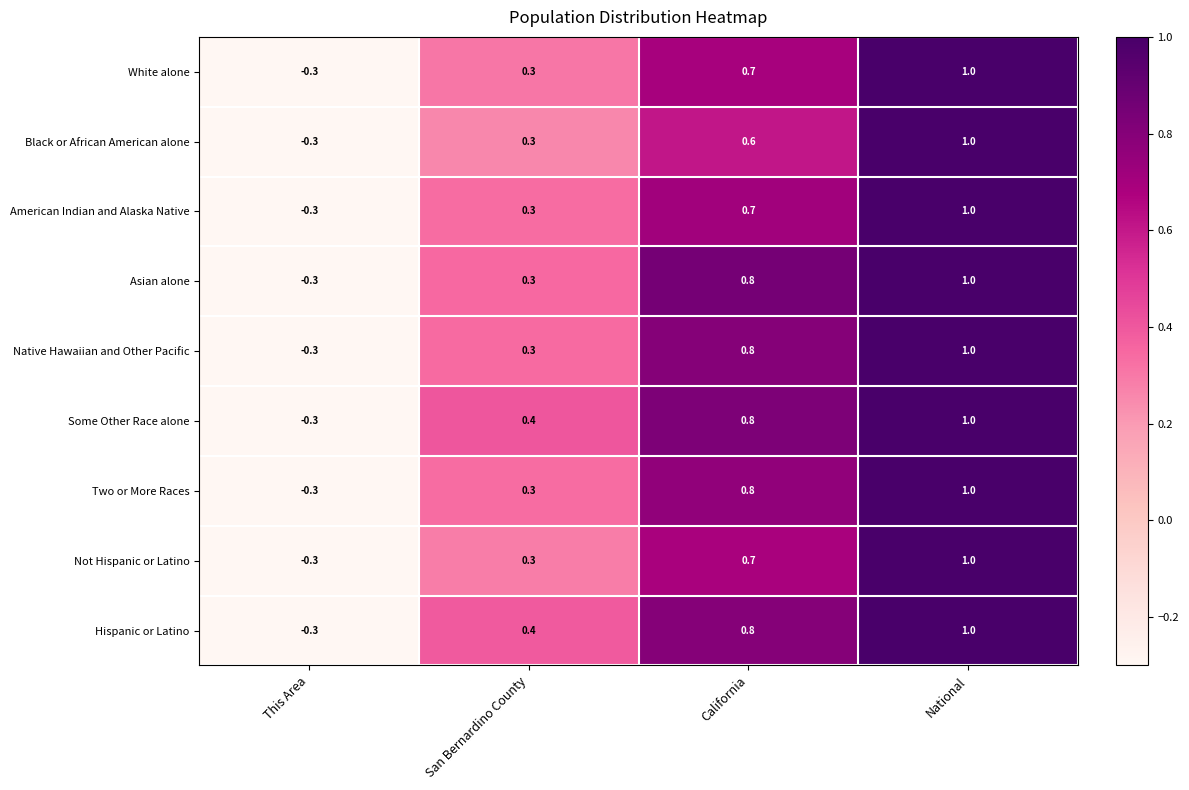

How many data points in Two or More Races are less than 0?

1